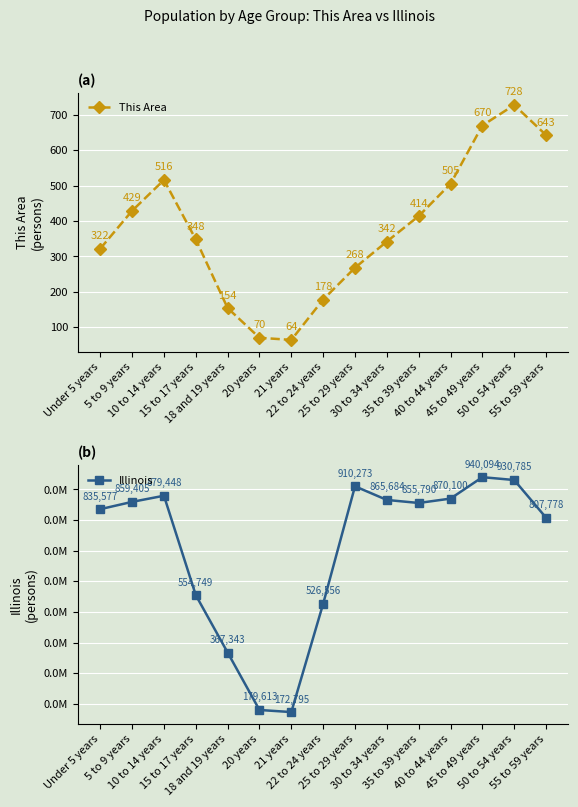

List the labels in order of This Area value, smallest first.

21 years, 20 years, 18 and 19 years, 22 to 24 years, 25 to 29 years, Under 5 years, 30 to 34 years, 15 to 17 years, 35 to 39 years, 5 to 9 years, 40 to 44 years, 10 to 14 years, 55 to 59 years, 45 to 49 years, 50 to 54 years